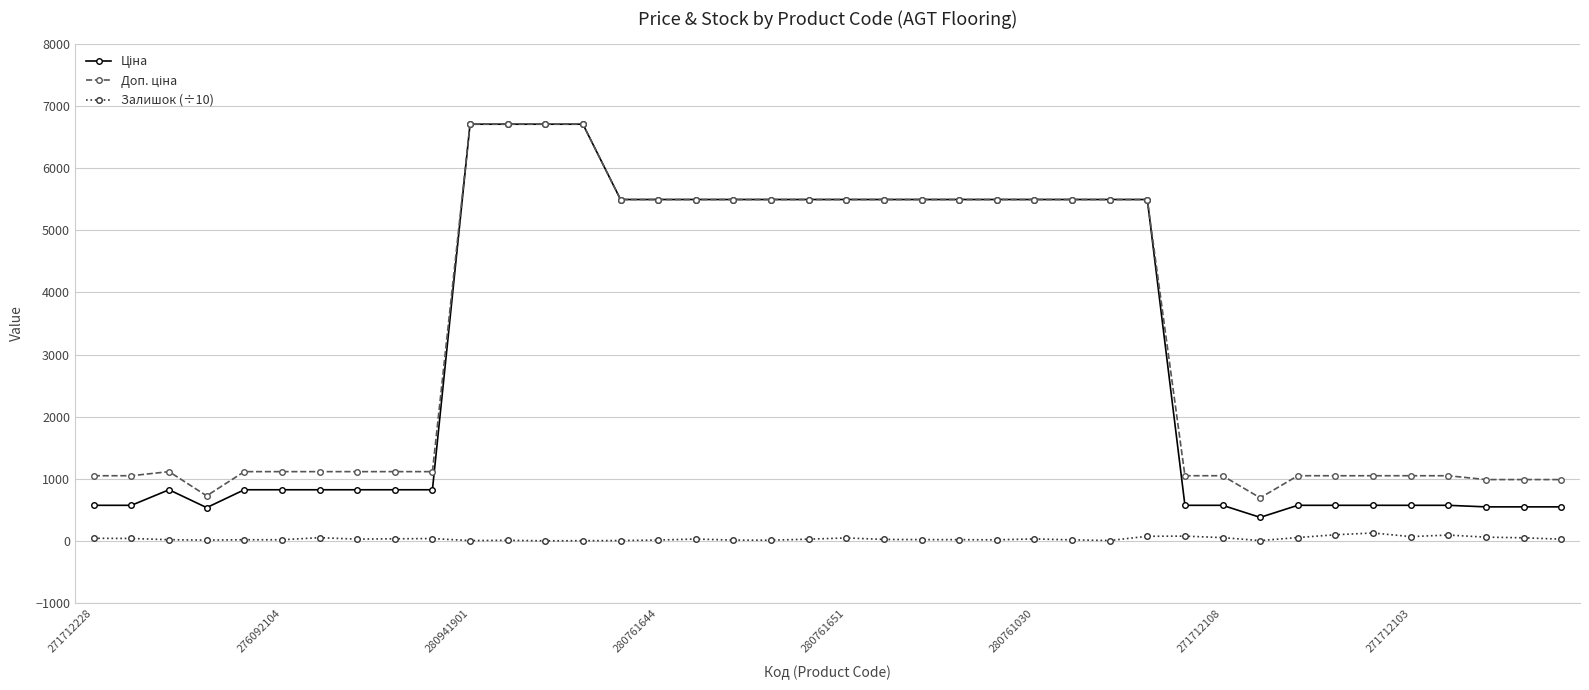

True or false: Залишок (÷10) has more than 0 interior local peaks.

True